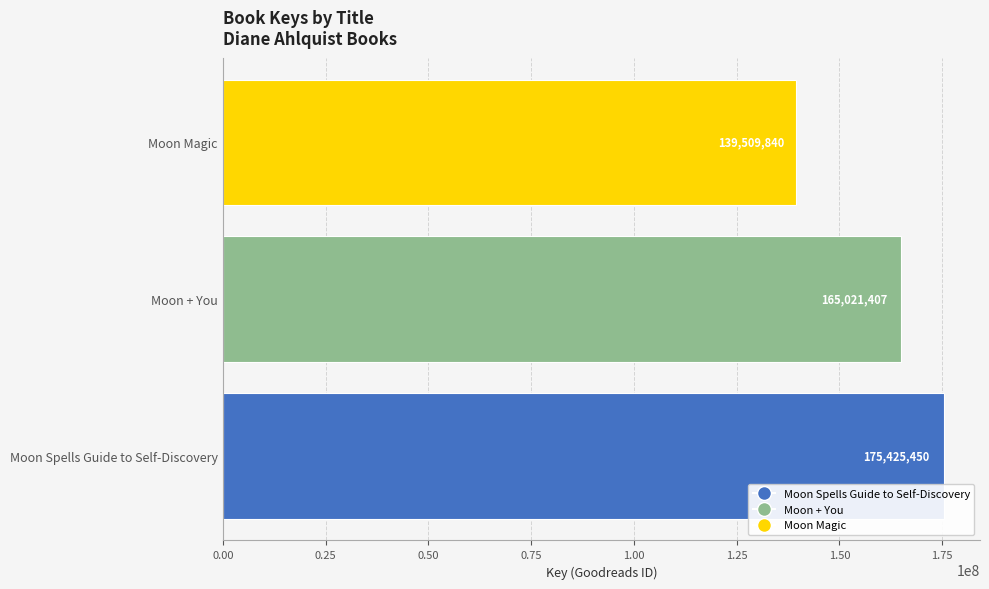

List the labels in order of value, largest first.

Moon Spells Guide to Self-Discovery, Moon + You, Moon Magic